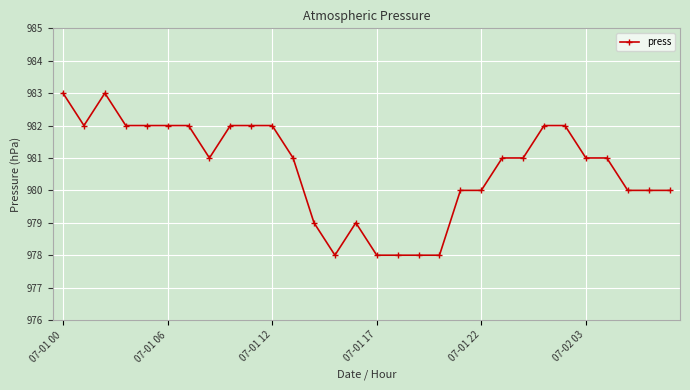

What is the difference between the second highest and second lowest values?

5